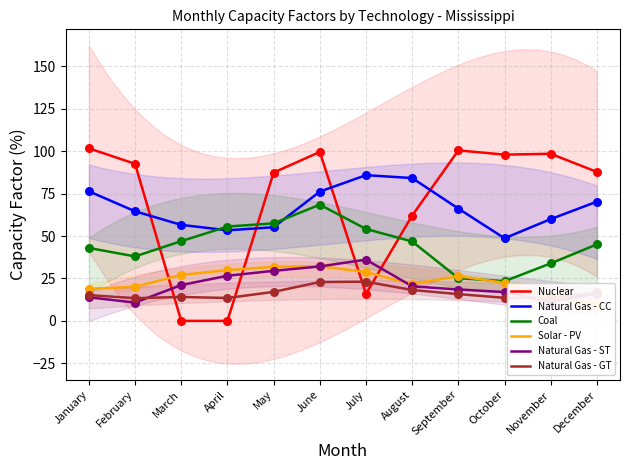

Which series has the widest spread of Y values?

Nuclear